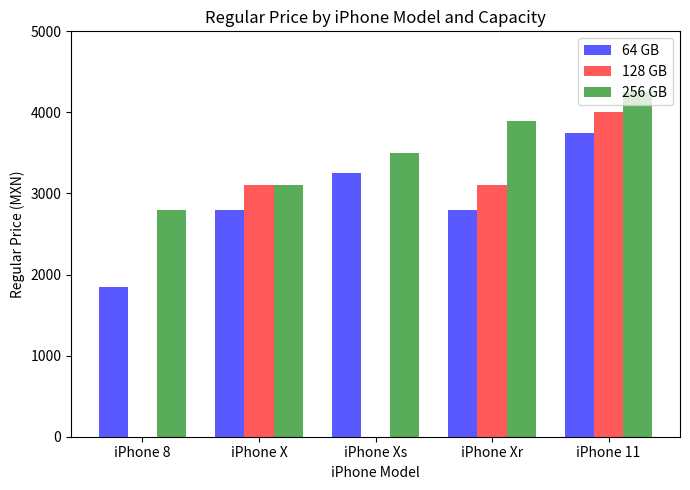

Are the bars horizontal?

No